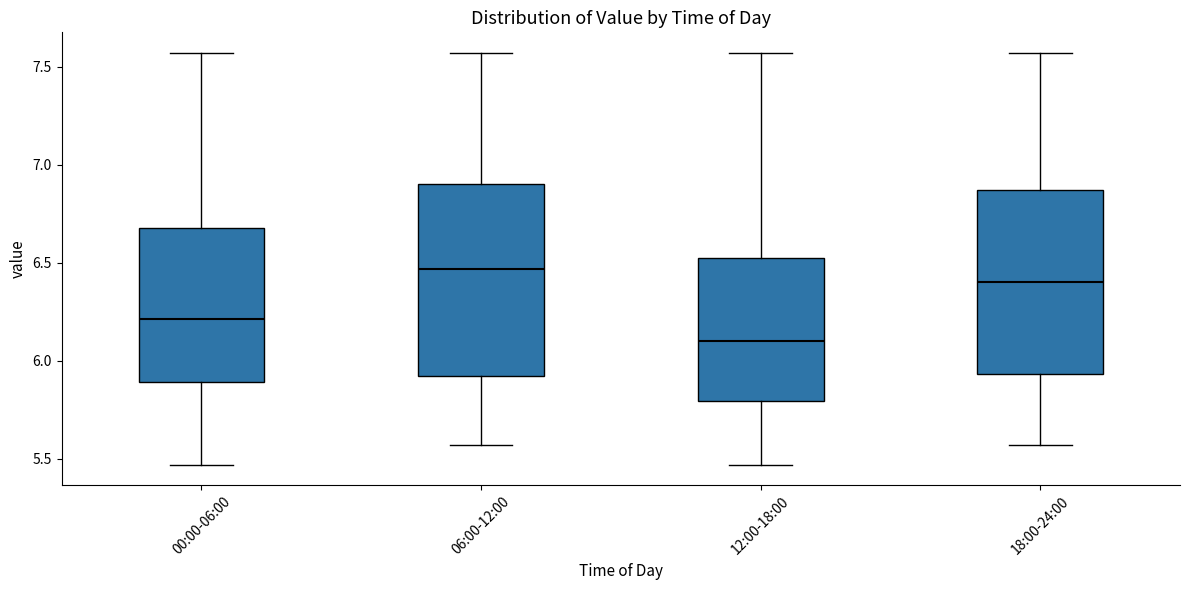

Which box has the highest median line?

06:00-12:00